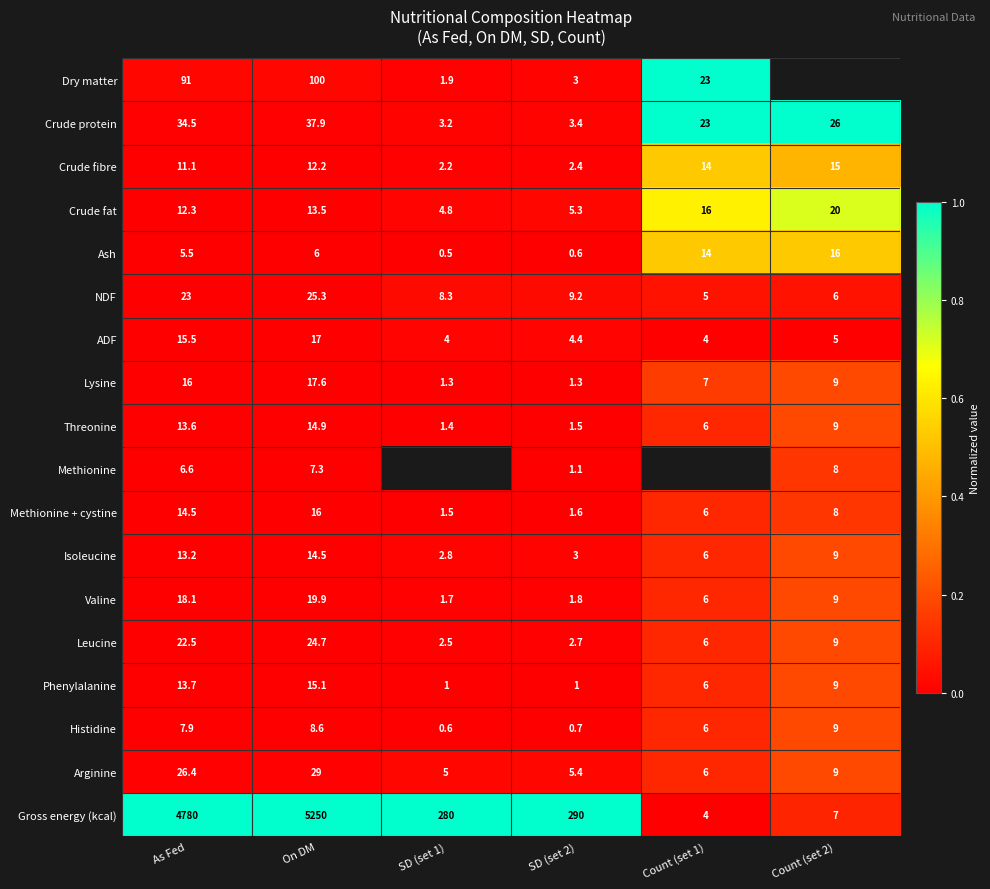

Is the value of Crude fat at Count (set 2) greater than the value of Leucine at SD (set 1)?

Yes